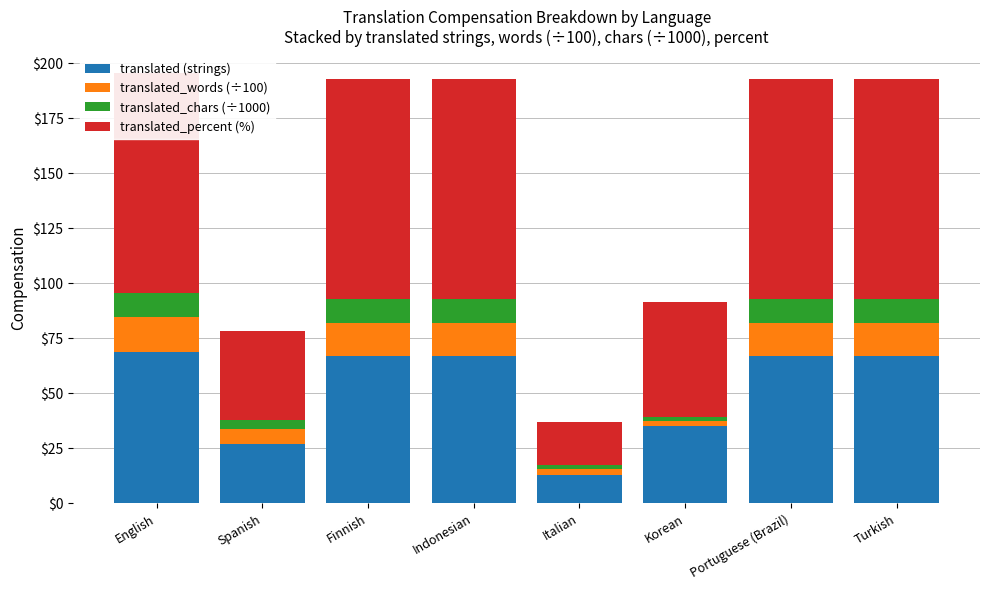

True or false: translated (strings) has a value of 103.6 at Indonesian.

False